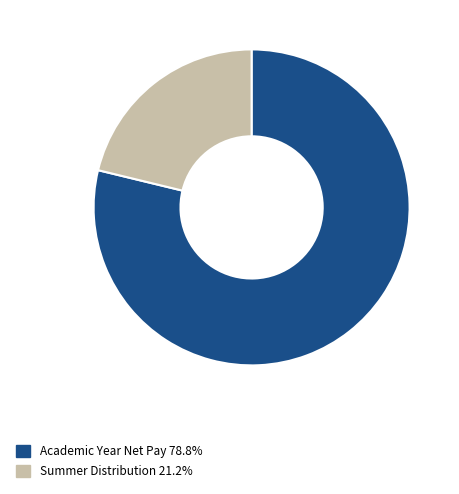

Combined, do Academic Year Net Pay 78.8% and Summer Distribution 21.2% account for over 50%?

Yes